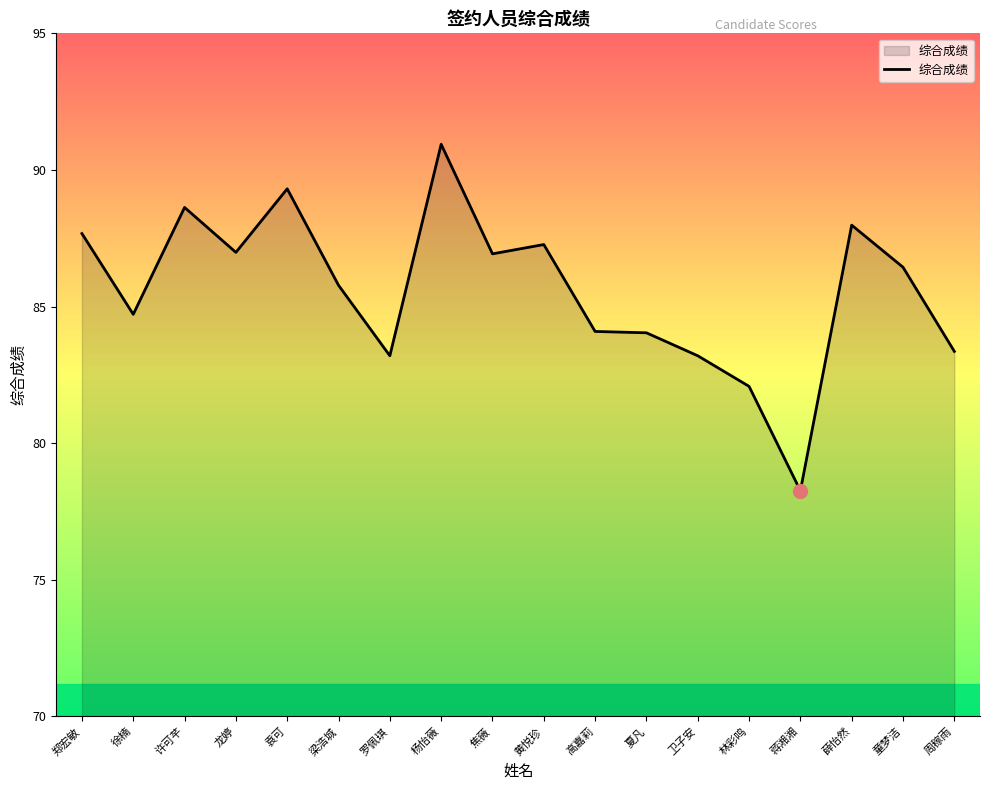

At which label does the data first exceed 86?

郑宏敏